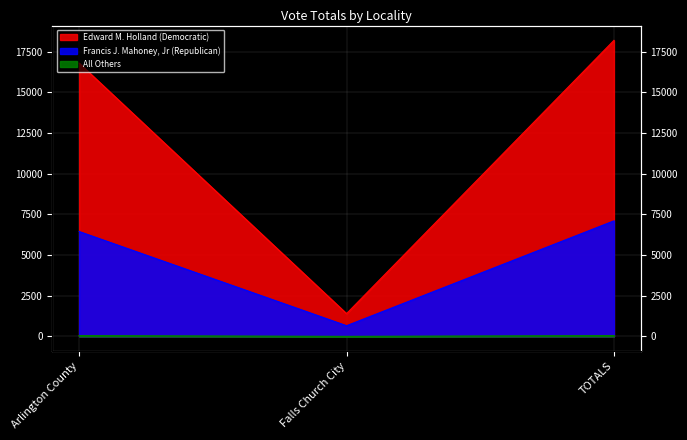

Which category has the highest value across all series?

TOTALS